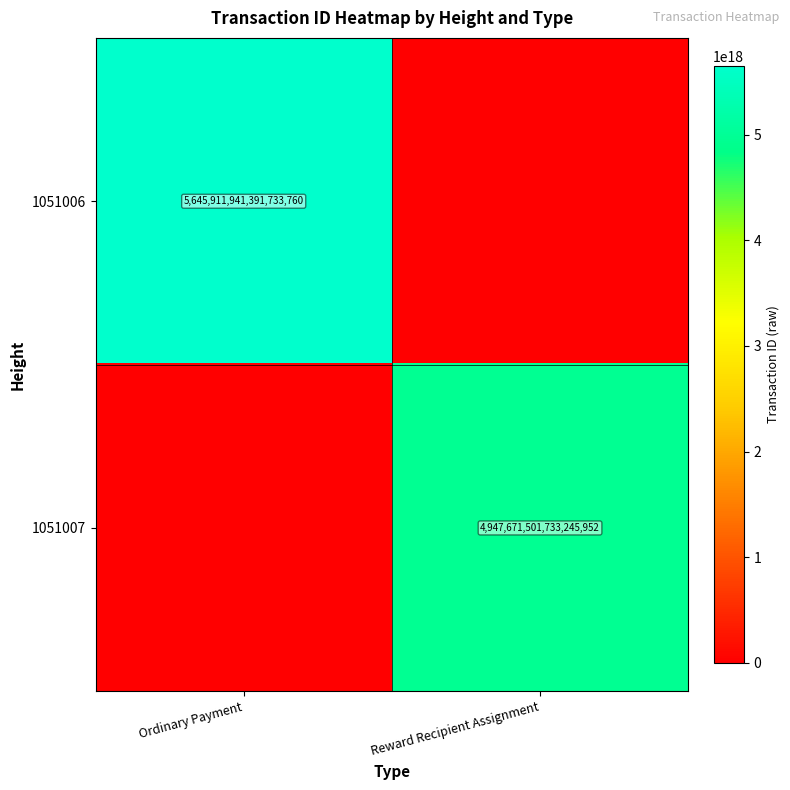

What is the total value across all series at Ordinary Payment?

5645911941391733760